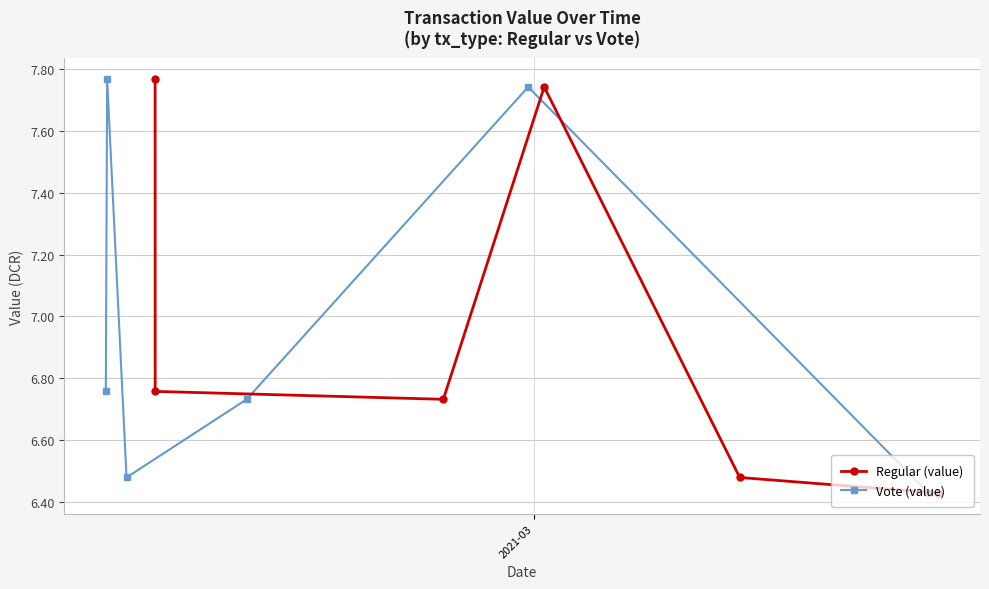

In Regular (value), how many points are higher than both neighbors (excluding endpoints)?

1